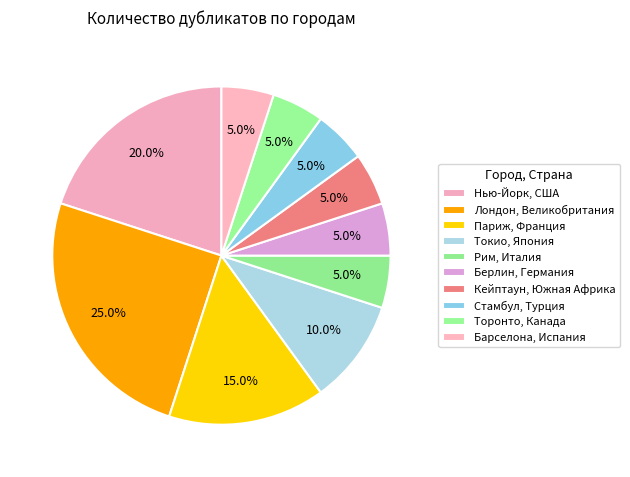

How many segments does this pie chart have?

10